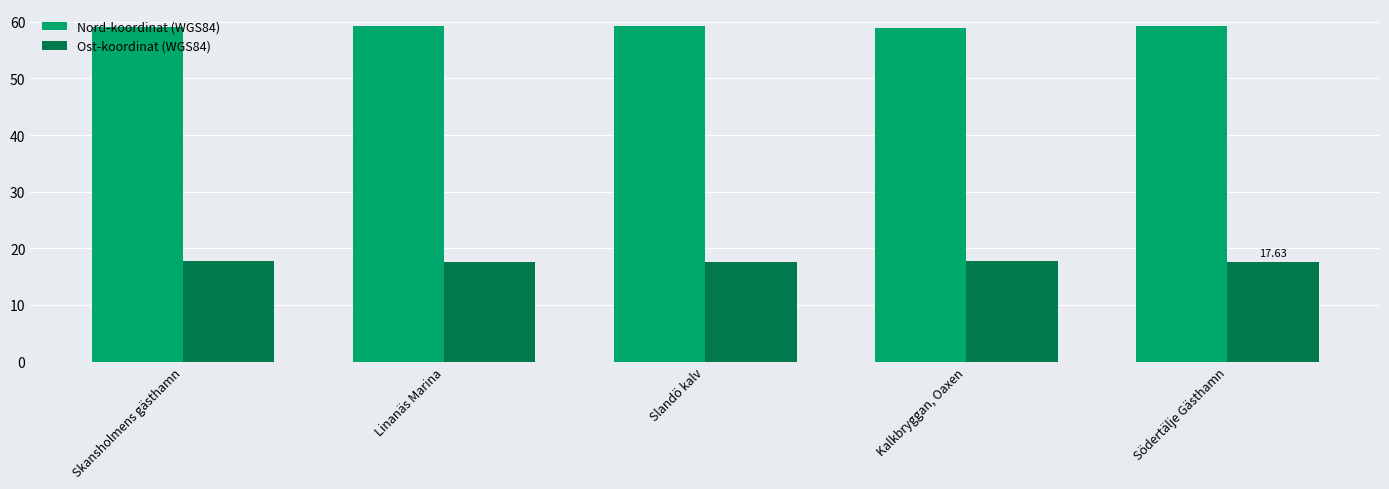

Rank the series by their average value, from lowest to highest.

Ost-koordinat (WGS84), Nord-koordinat (WGS84)